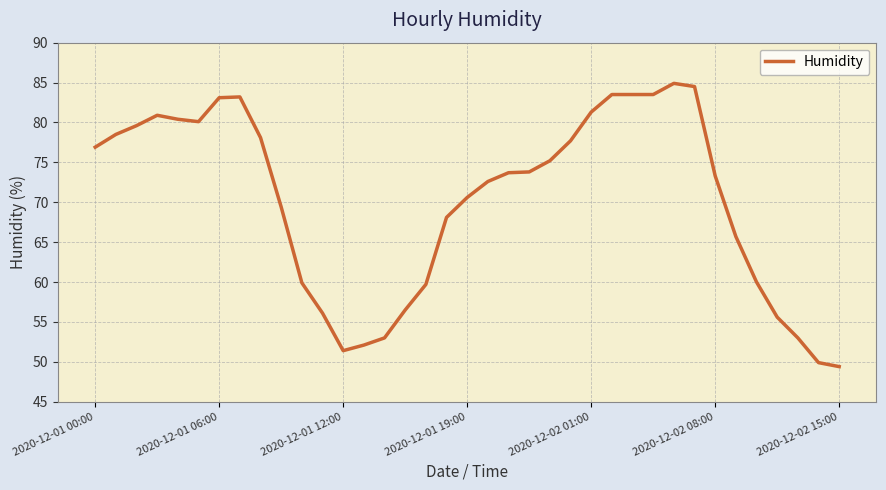

What is the average value?

70.2